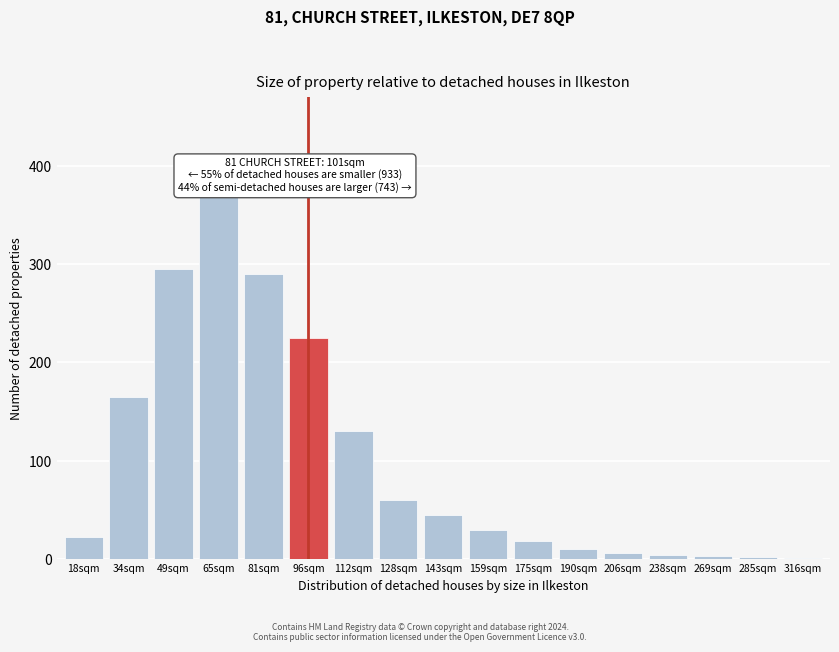

At which label is the value closest to 185?

34sqm